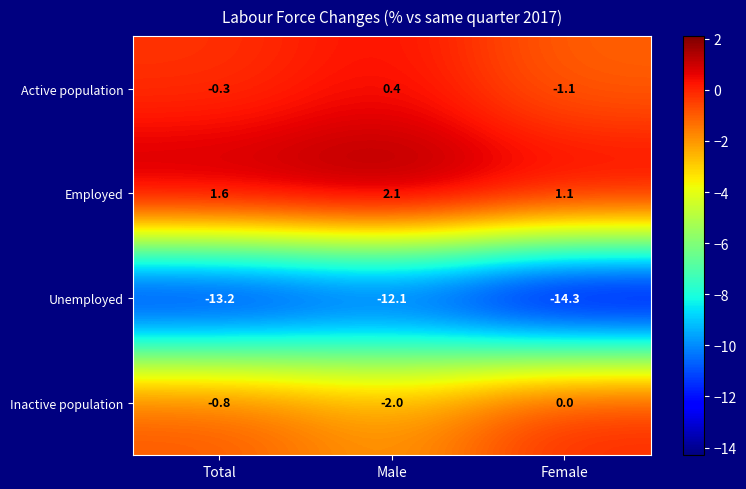

Which series changed the most between Total and Male?

Inactive population